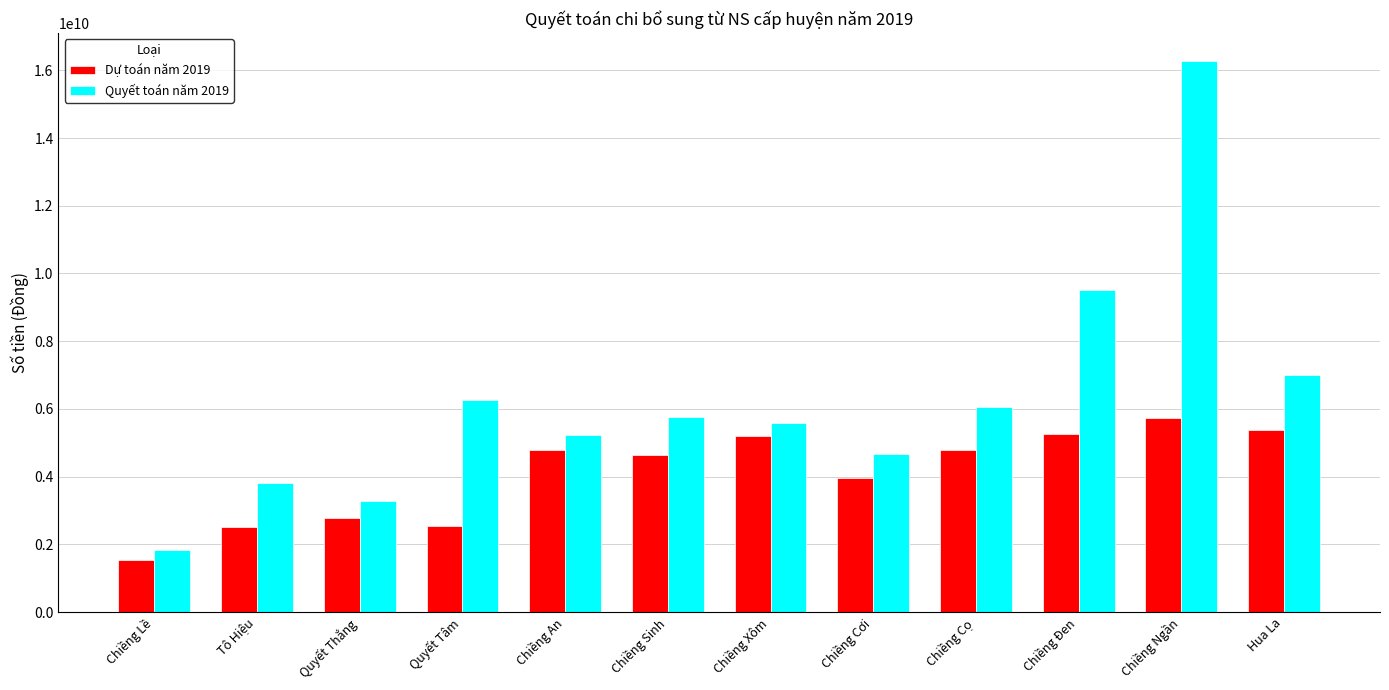

How many data points in Quyết toán năm 2019 are less than 5770814000?

6